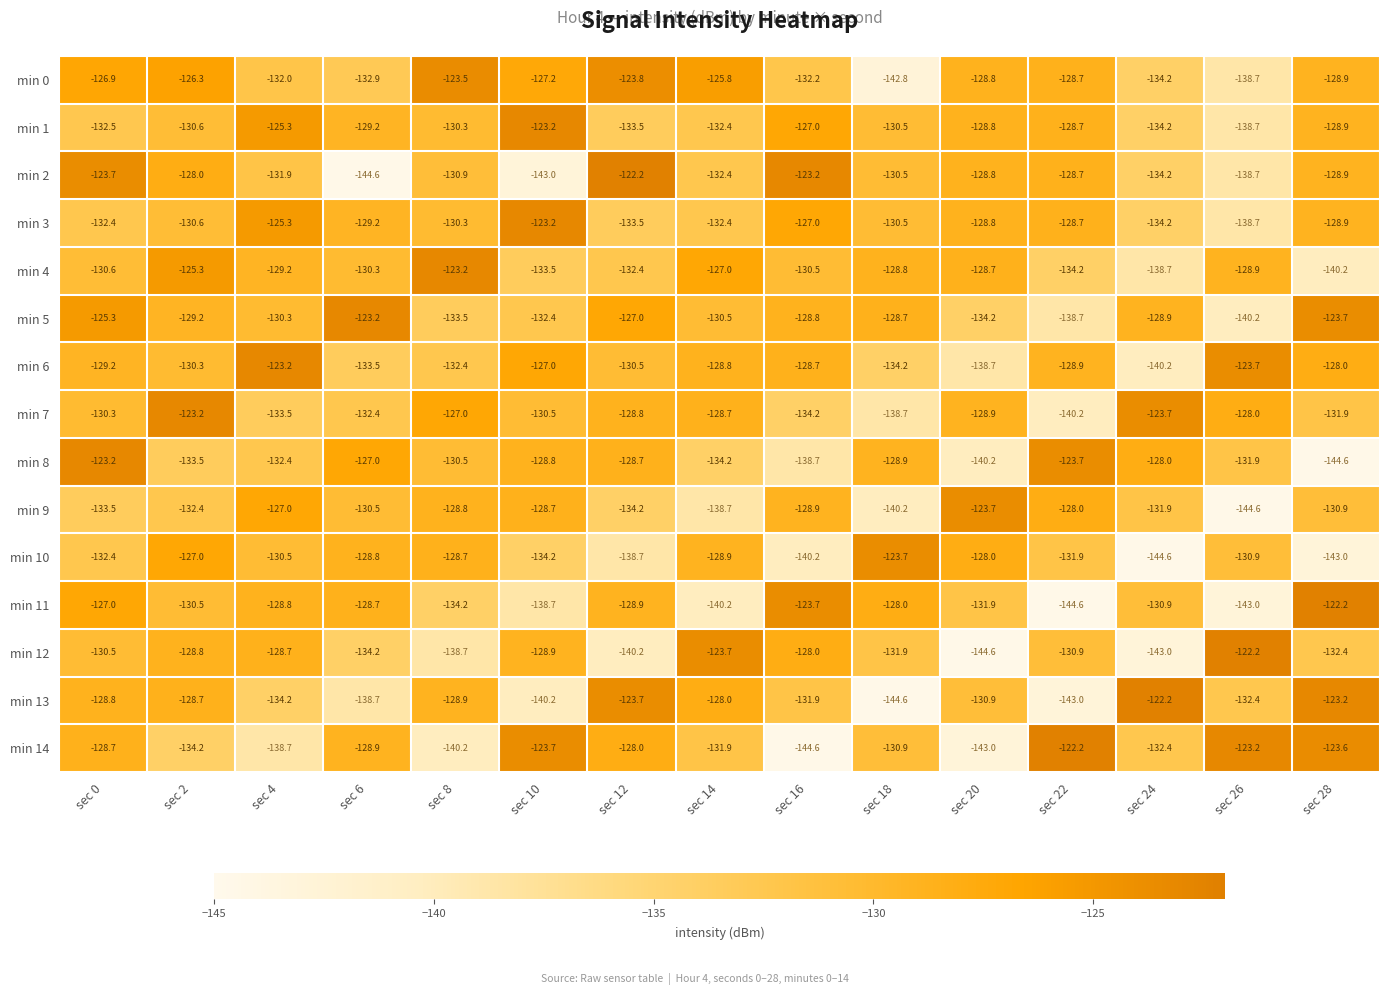

What is the total value across all series at sec 8?

-1961.1